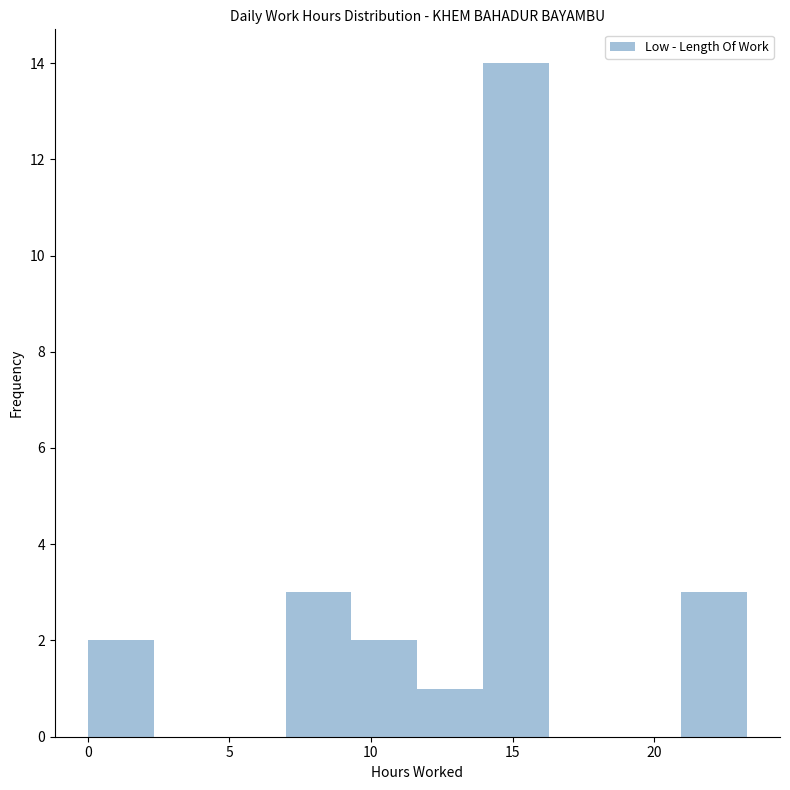

Reading left to right, transcribe this chart: for each bar, give the range it covers on the x-axis and its height. Neither the bar edges nor the heights are printed on the chart, so give them approximately, as read against the axes.

0.0 to 2.5: 2
2.5 to 4.5: 0
4.5 to 7.0: 0
7.0 to 9.5: 3
9.5 to 11.5: 2
11.5 to 14.0: 1
14.0 to 16.5: 14
16.5 to 18.5: 0
18.5 to 21.0: 0
21.0 to 23.5: 3